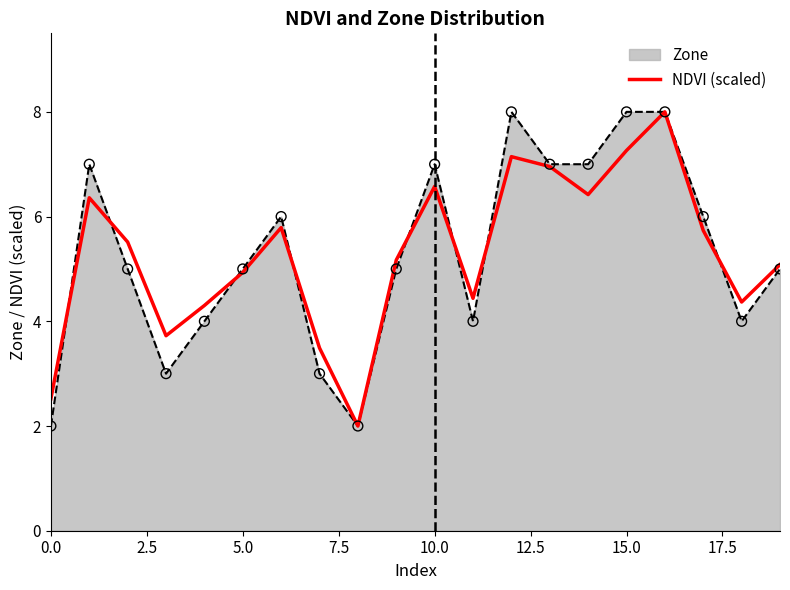

What is the minimum value for Zone?

2.0